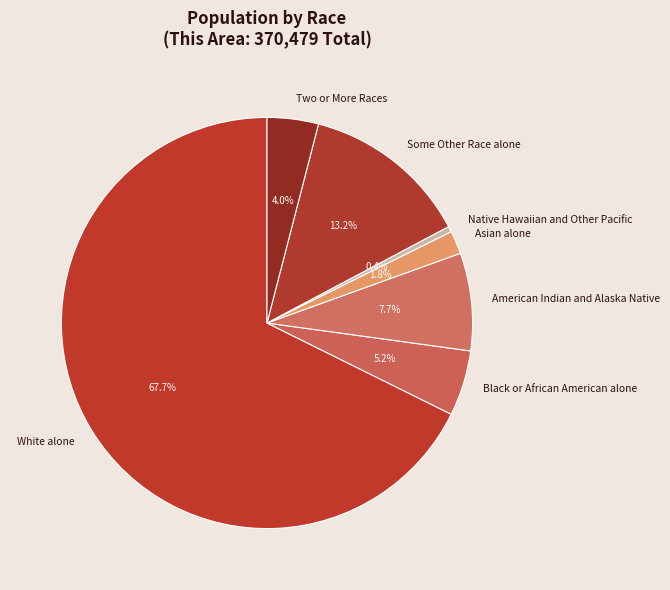

To the nearest percent, what portion does American Indian and Alaska Native represent?

8%